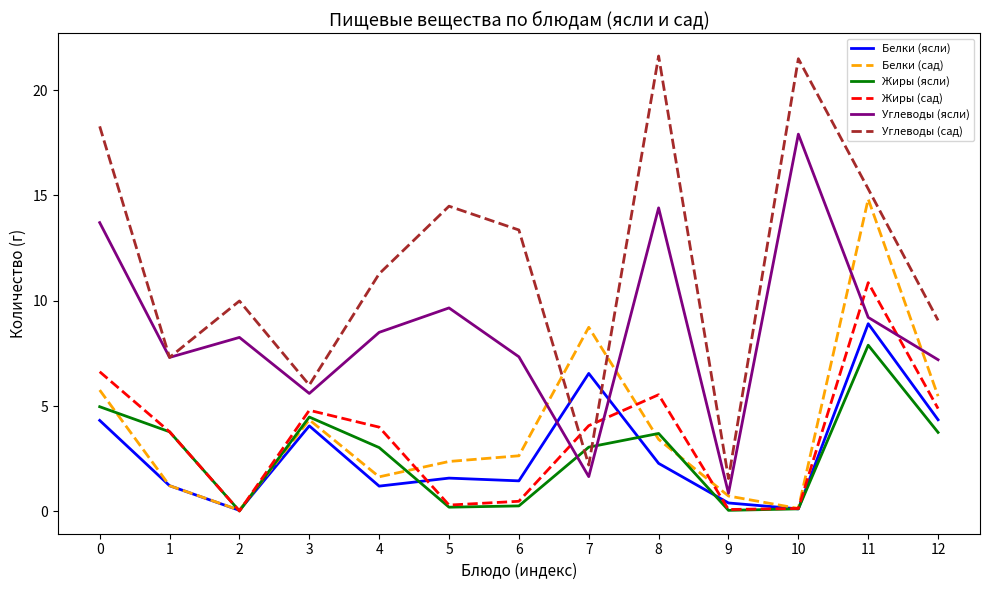

What is the greatest value displayed?

21.6